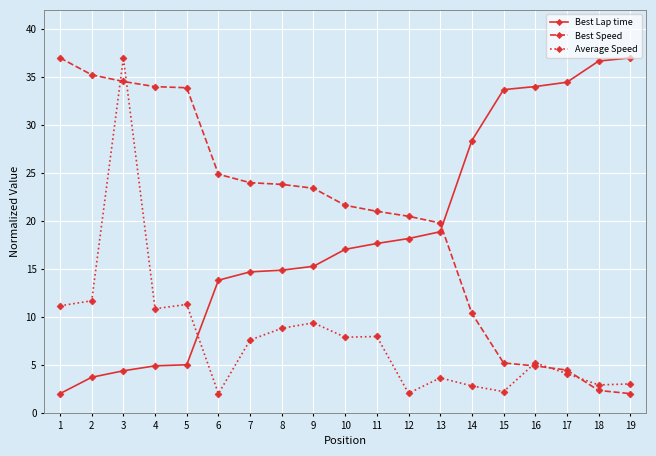

Which series has the largest total across all categories?

Best Speed